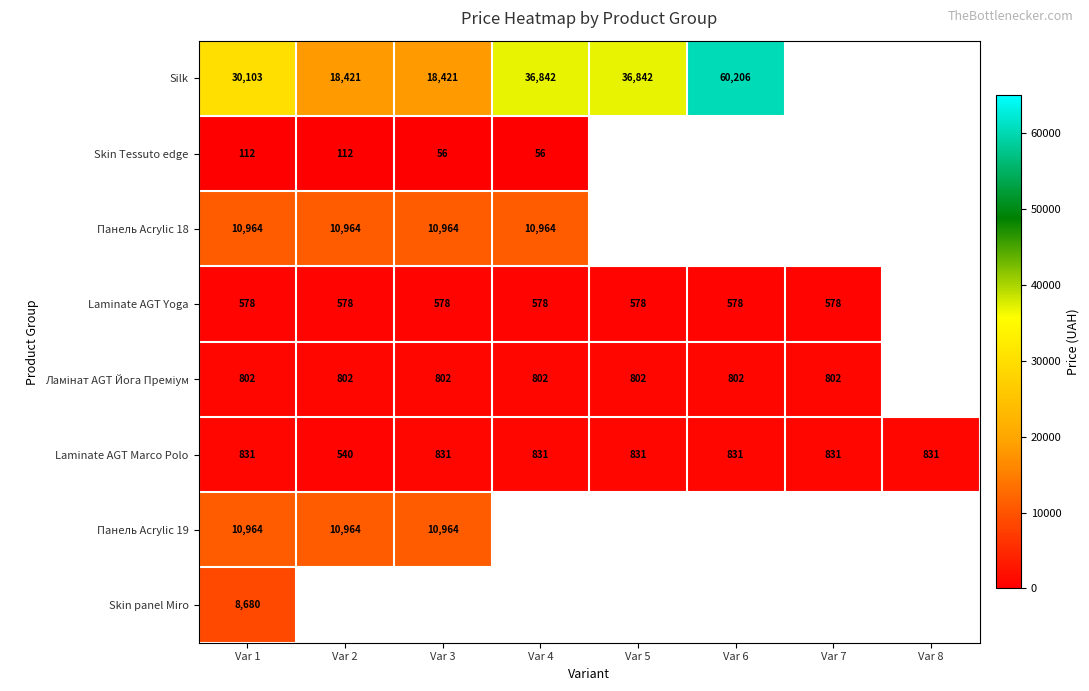

How many values in the Laminate AGT Marco Polo series are below 831?

1